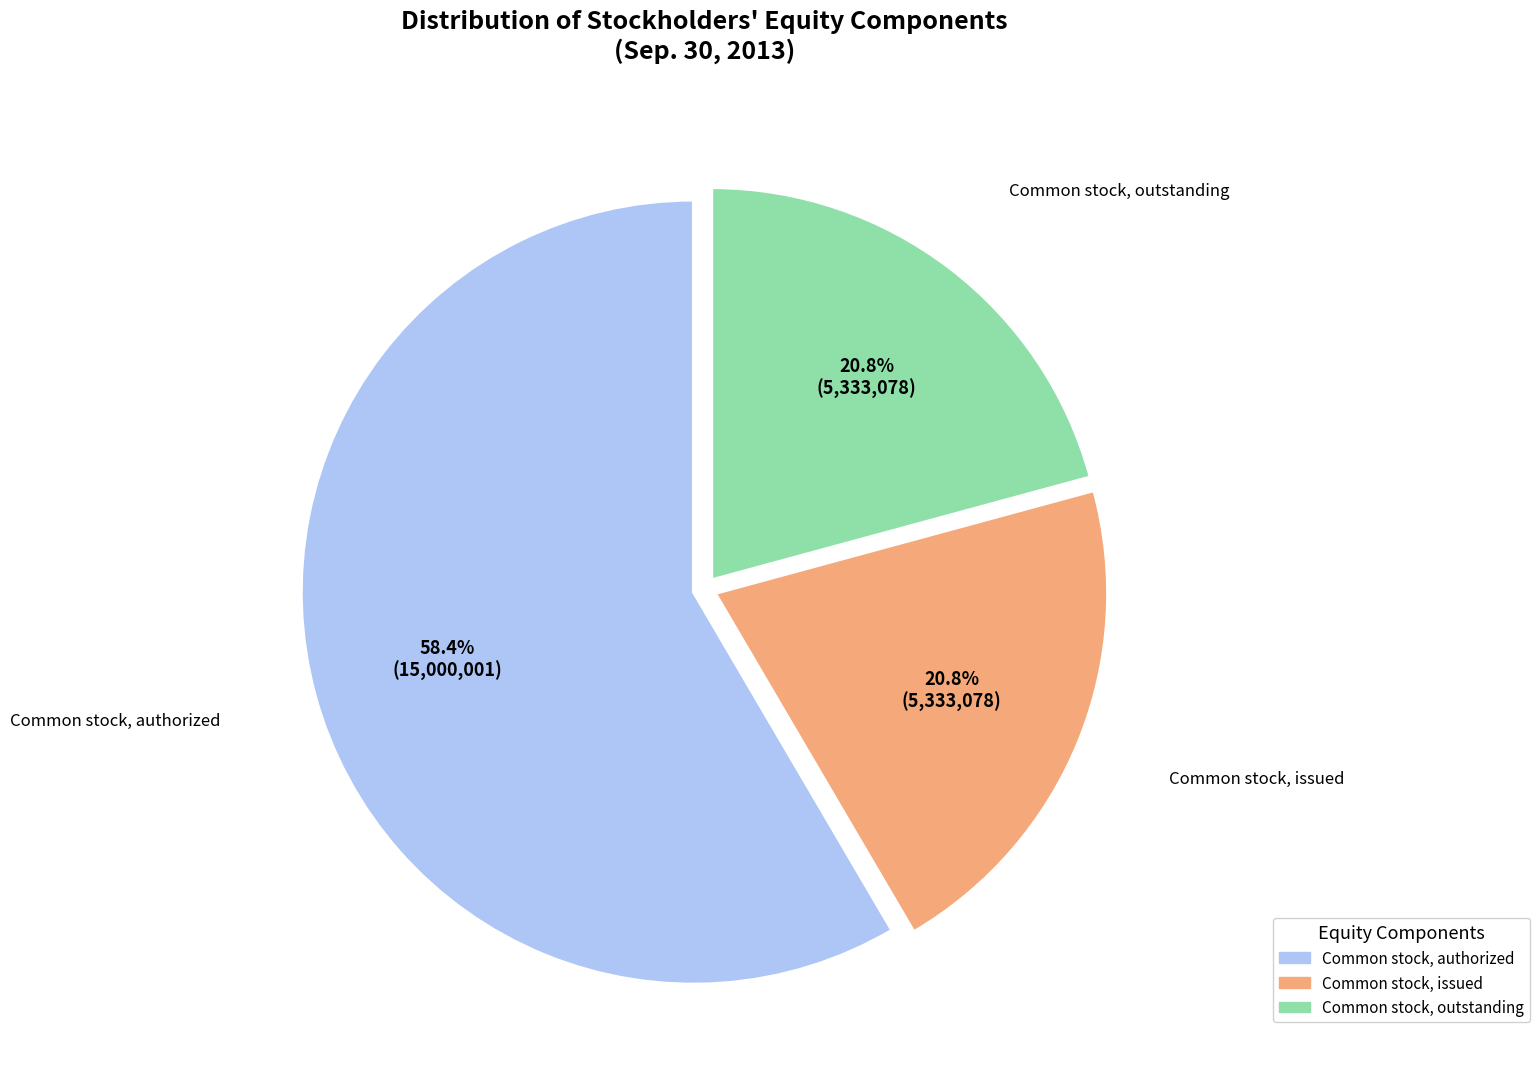

How many segments does this pie chart have?

3